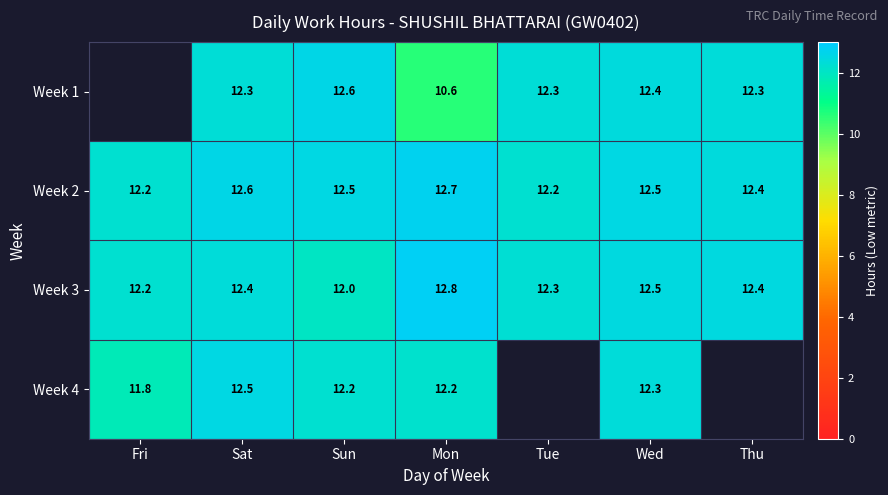

True or false: Week 2 has a value of 12.6 at Sat.

True